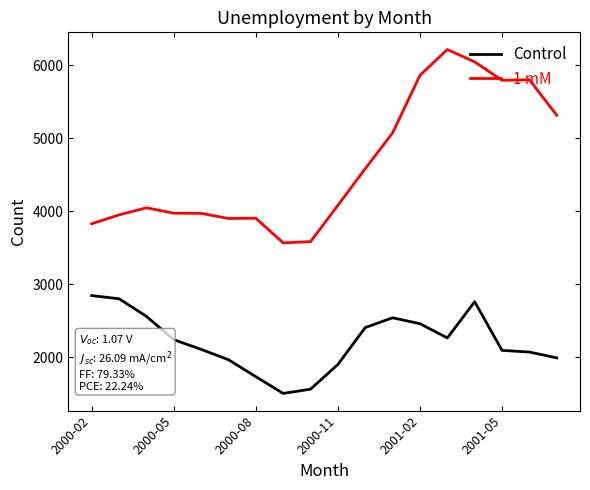

Count the number of data series in this chart.

2